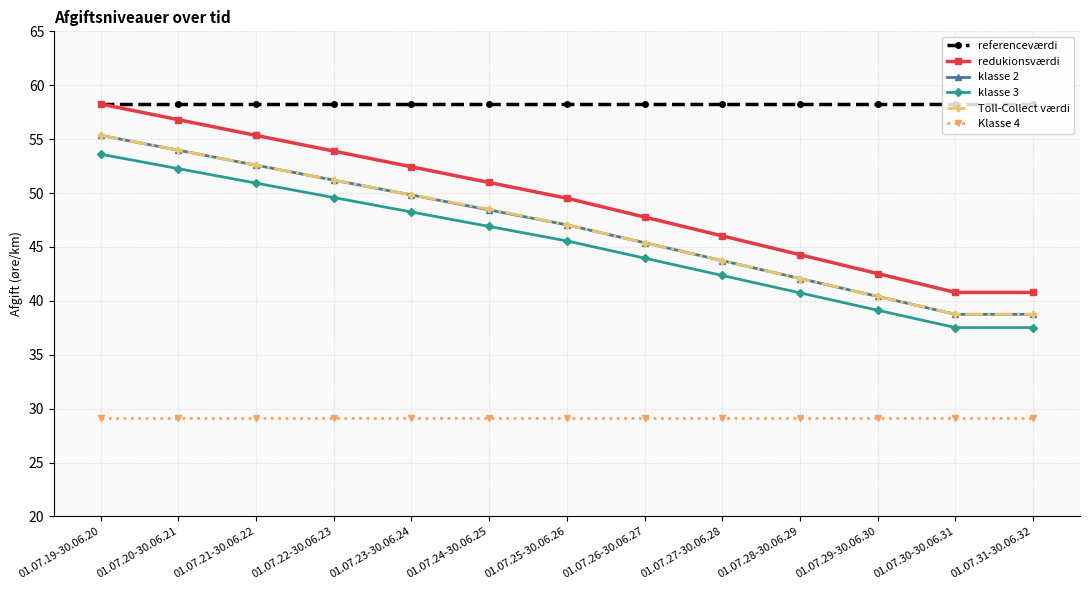

What position from the right is 01.07.29-30.06.30?

3